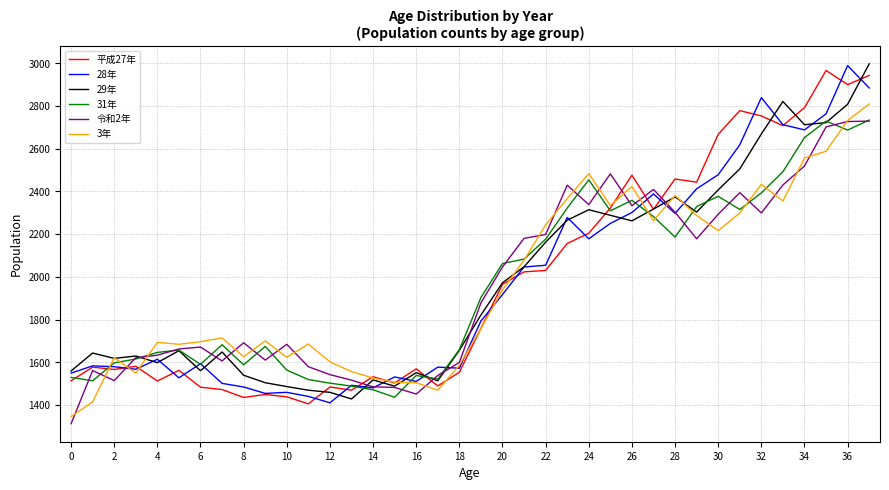

What is the lowest value of the 平成27年 series?

1405